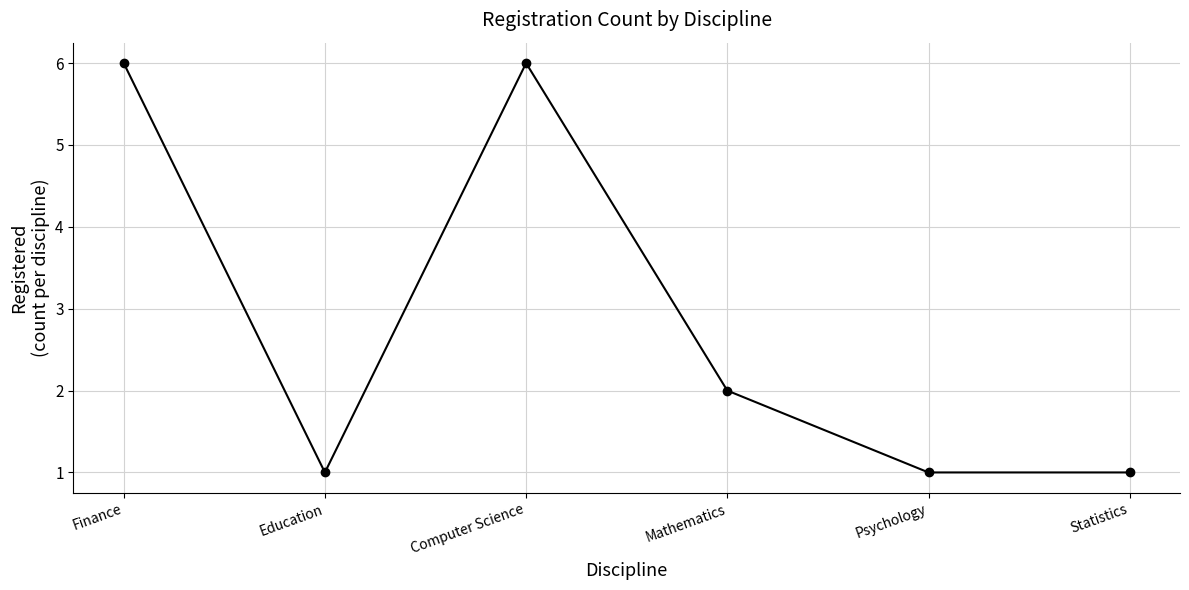

Which has a higher value, Psychology or Computer Science?

Computer Science